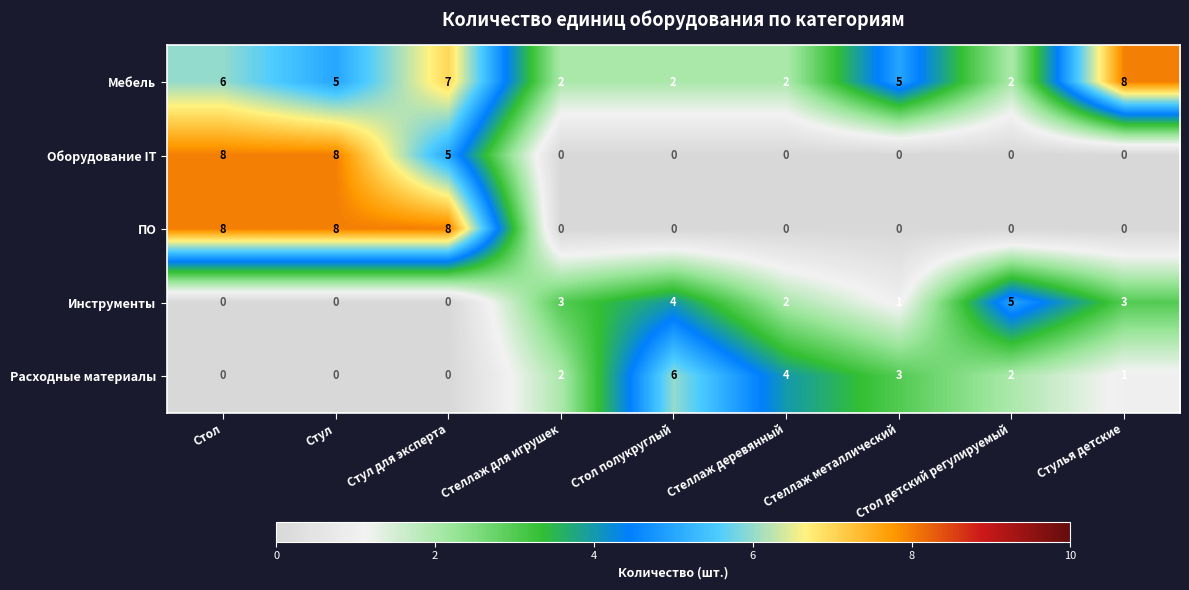

How many distinct data groups are displayed?

5